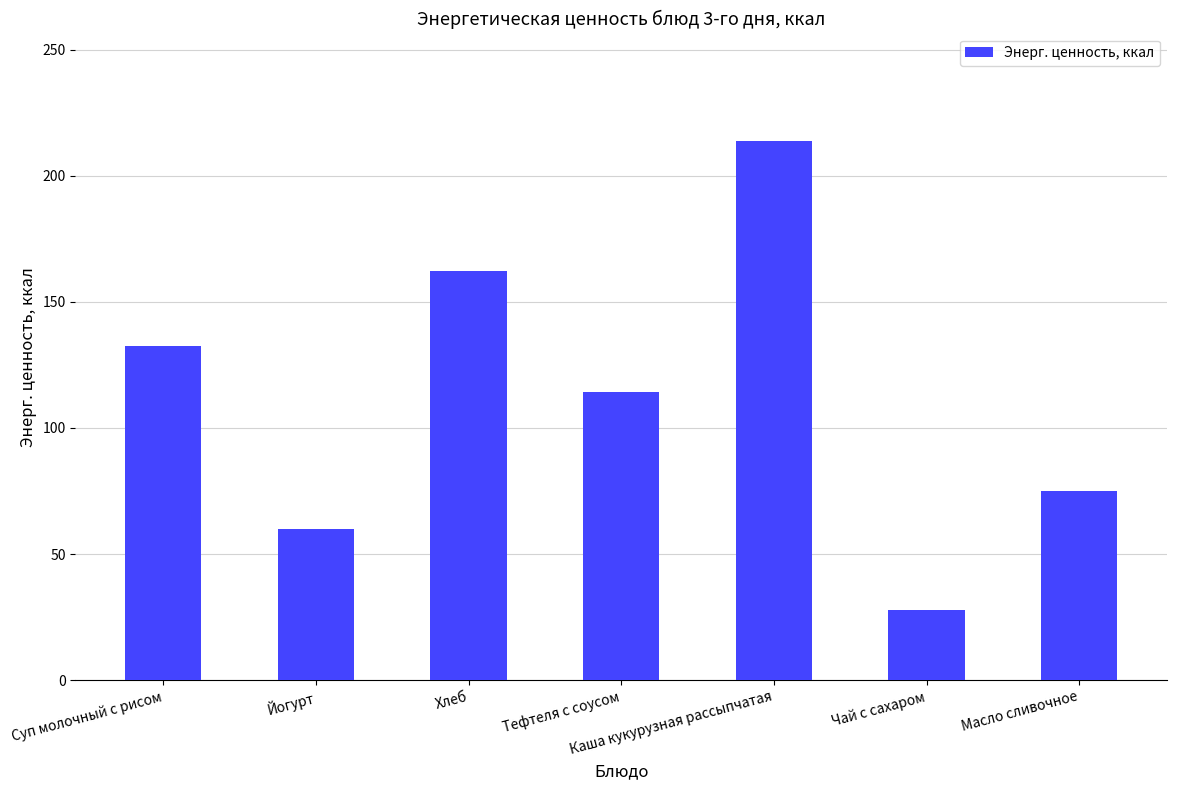

What is the sum of the values at Каша кукурузная рассыпчатая and Хлеб?

375.8